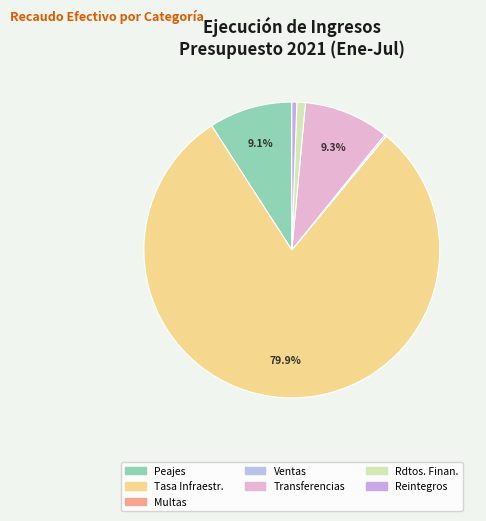

Which slice is the largest?

Tasa Infraestr.